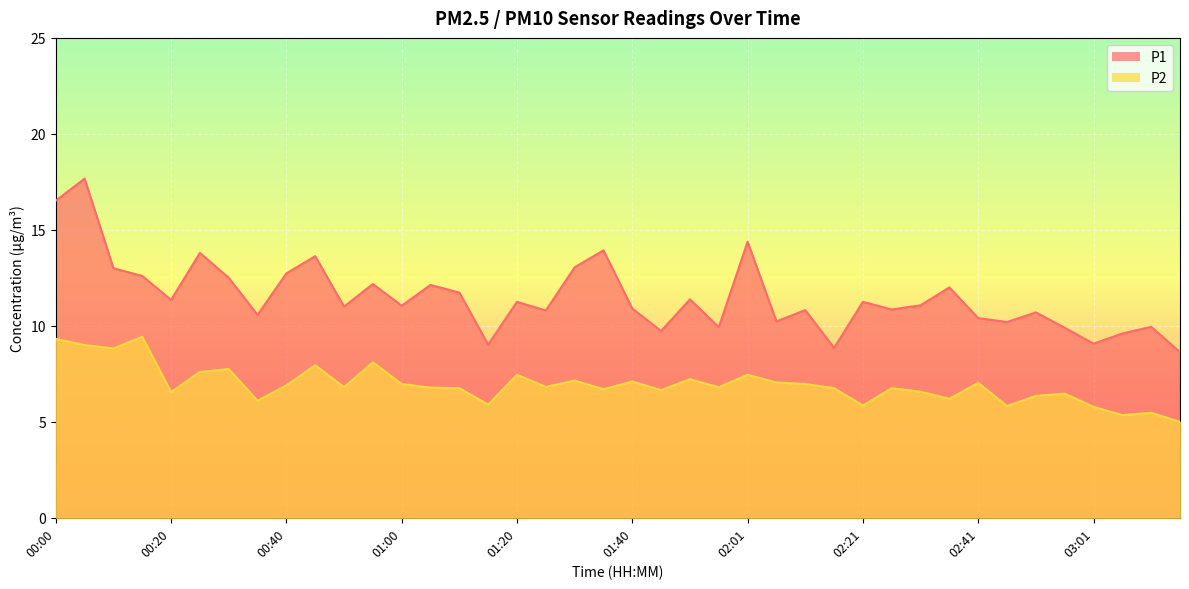

At which label does P1 reach its peak?

00:05